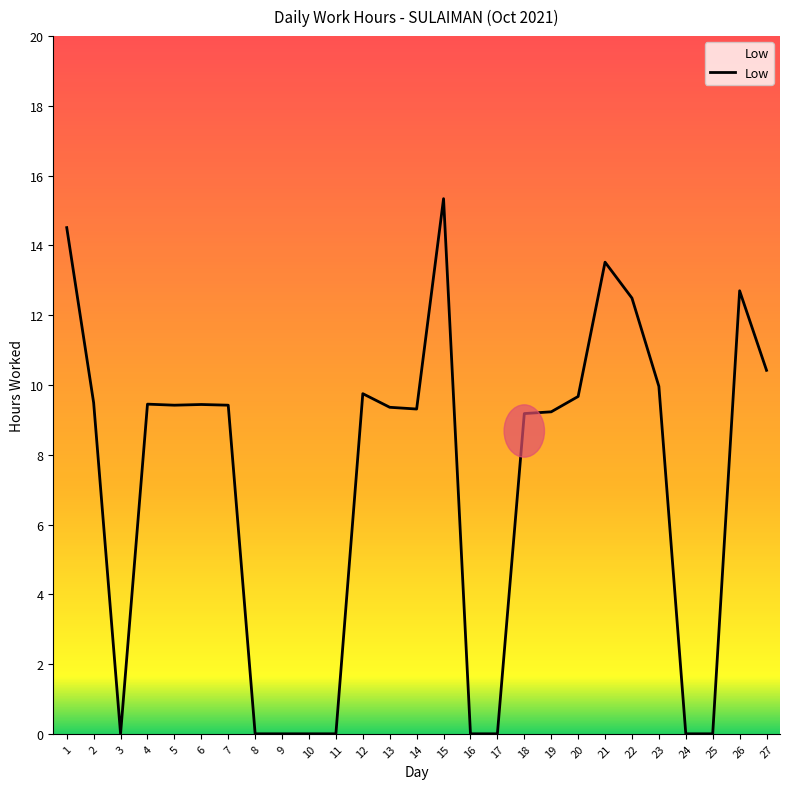

True or false: the data shows -9.7 at 3.

False